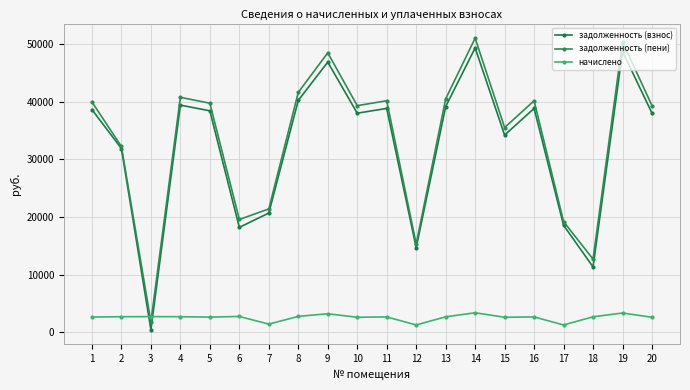

Reading left to right, transcribe all the data shown in this chart.

задолженность (взнос): 38626.0	31880.8	454.1	39401.6	38419.0	18201.4	20683.2	40228.7	46867.8	38005.4	38832.7	14669.9	39143.1	49329.5	34205.4	38832.7	18563.3	11343.1	48709.0	38005.4
задолженность (пени): 39952.7	32232.3	1816.2	40754.9	39738.6	19576.1	21393.6	41610.5	48476.9	39310.8	40166.5	15307.5	40487.5	51023.8	35510.8	40166.5	19200.9	12687.5	50382.0	39310.8
начислено: 2653.3	2703.1	2724.4	2706.6	2639.2	2749.3	1420.8	2763.5	3218.1	2610.7	2667.5	1275.2	2688.8	3388.6	2610.7	2667.5	1275.2	2688.8	3346.0	2610.7